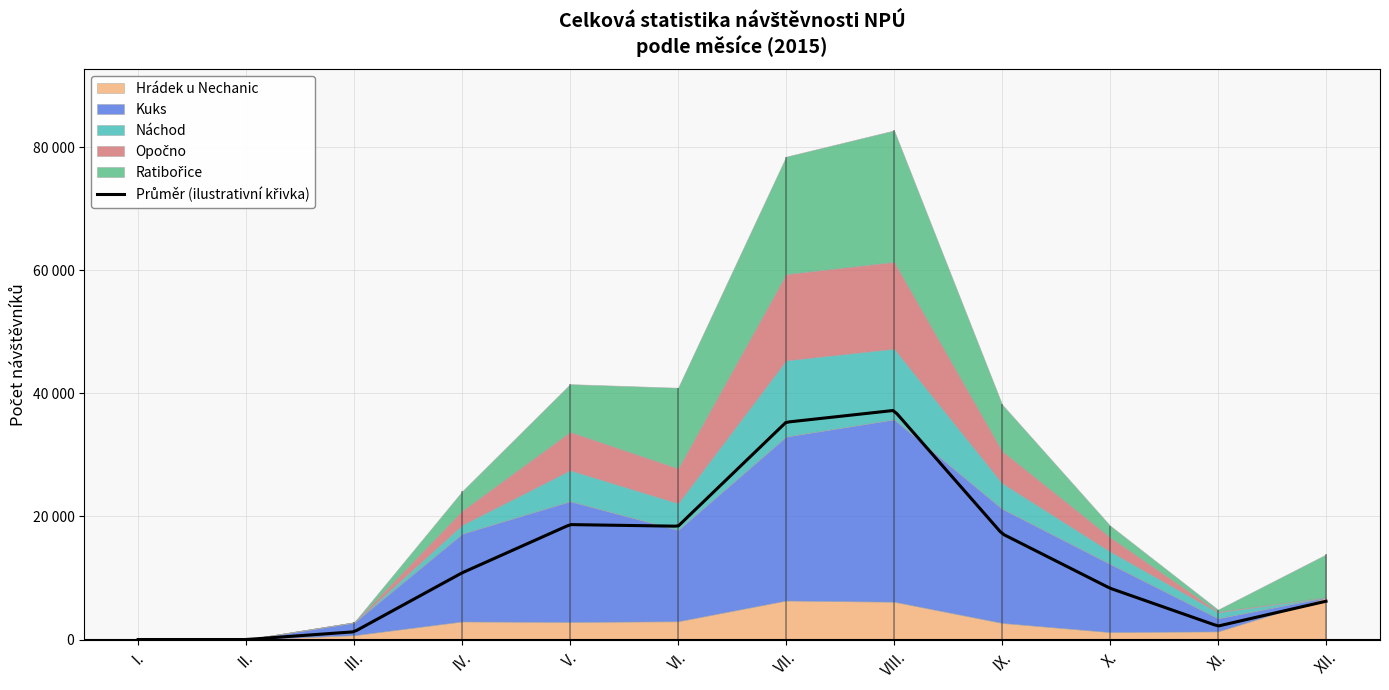

Does the chart have visible grid lines?

Yes